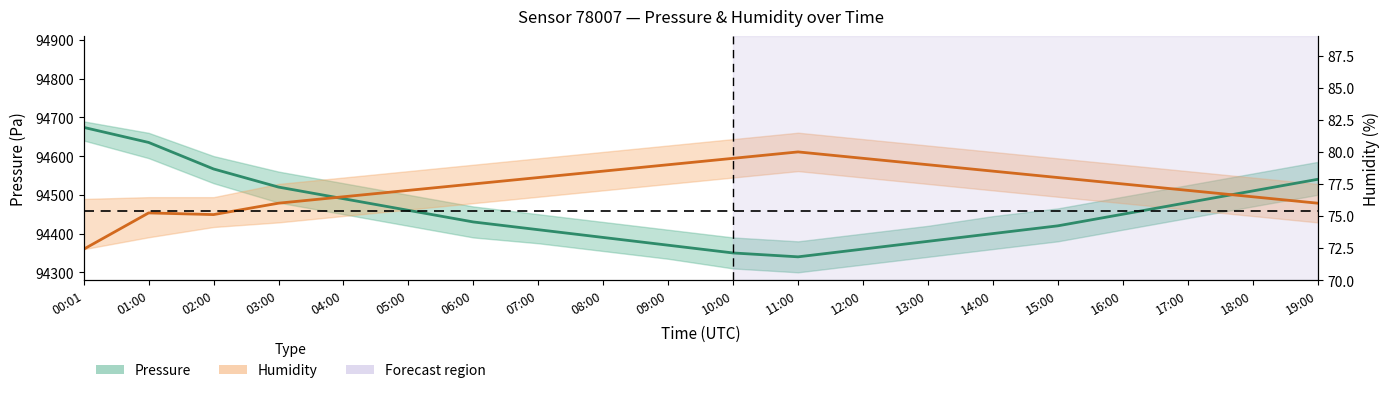

List the labels in order of Pressure (center) value, largest first.

00:01, 01:00, 02:00, 19:00, 03:00, 18:00, 04:00, 17:00, 05:00, 16:00, 06:00, 15:00, 07:00, 14:00, 08:00, 13:00, 09:00, 12:00, 10:00, 11:00